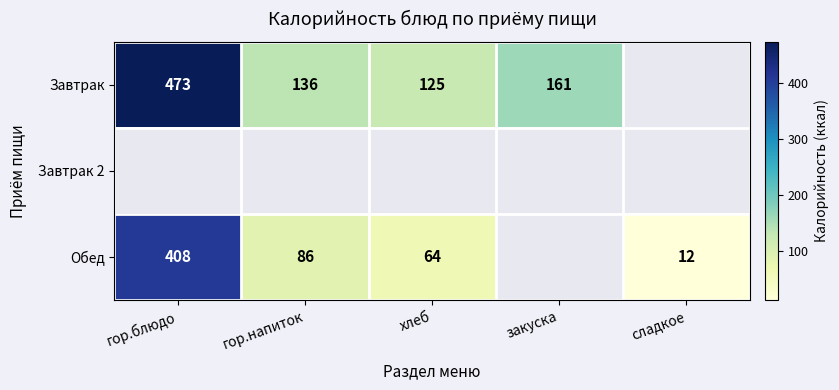

The value of Завтрак at хлеб is 125. True or false?

True